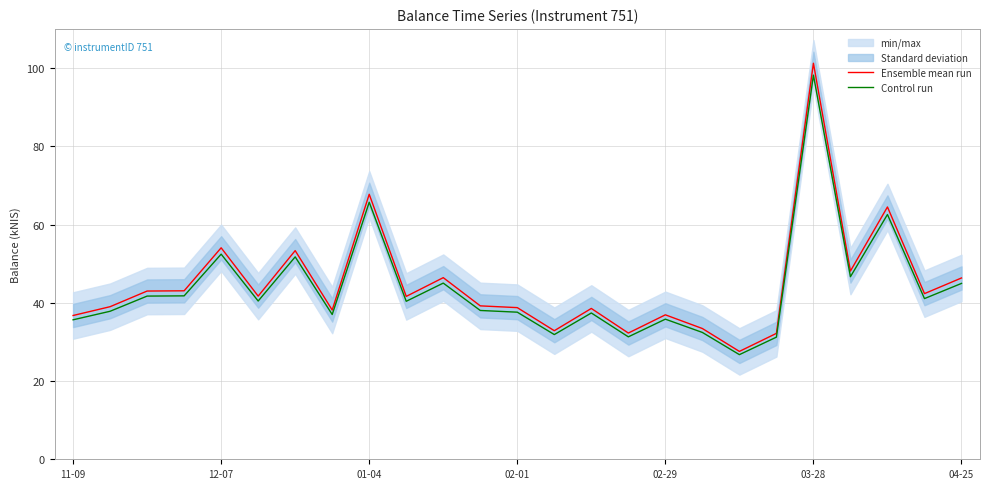

Is it true that Ensemble mean run equals 22.8 at 01-04?

False